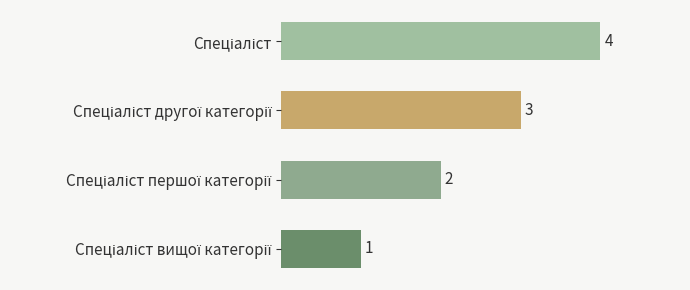

What is the difference between the maximum and minimum values?

3